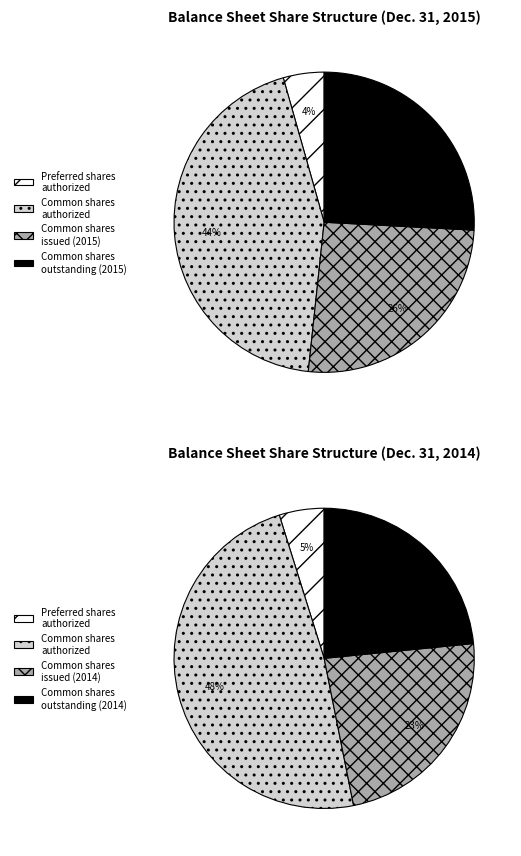

Is Common shares issued (2015) the majority of the pie?

No